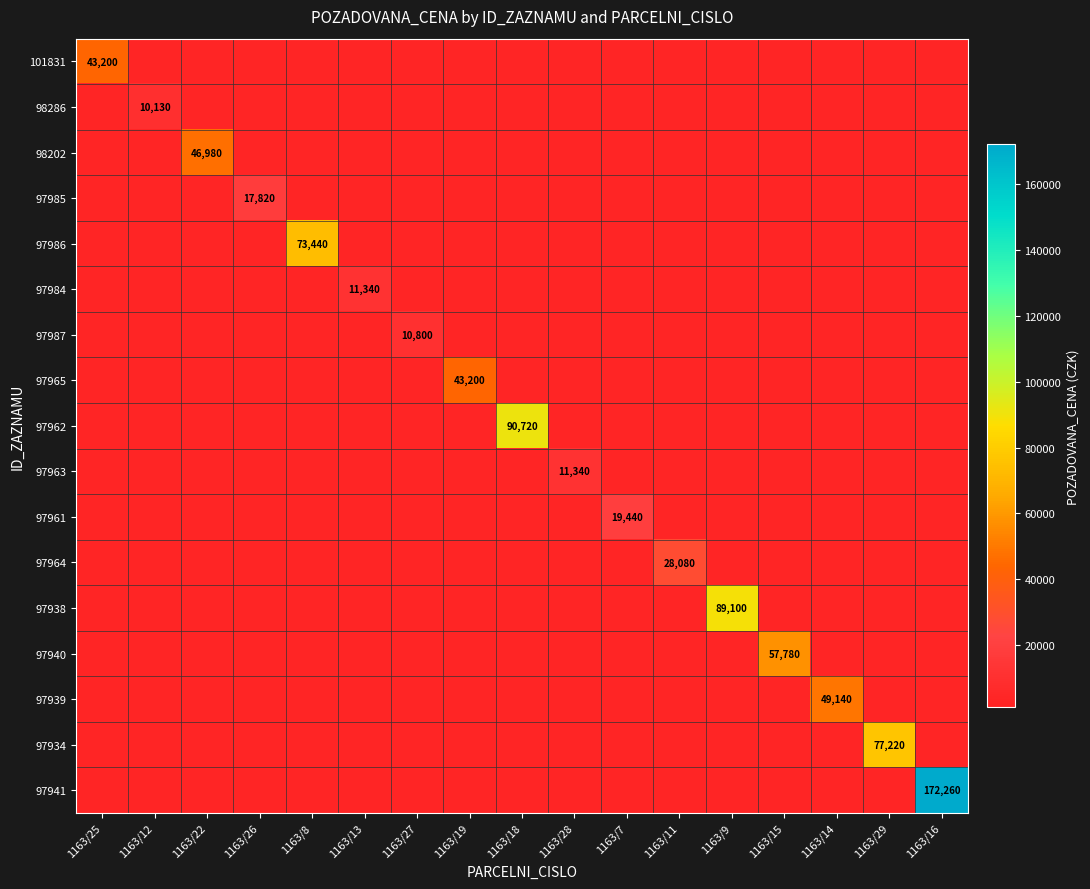

Which category has the highest value in the 98286 series?

1163/12